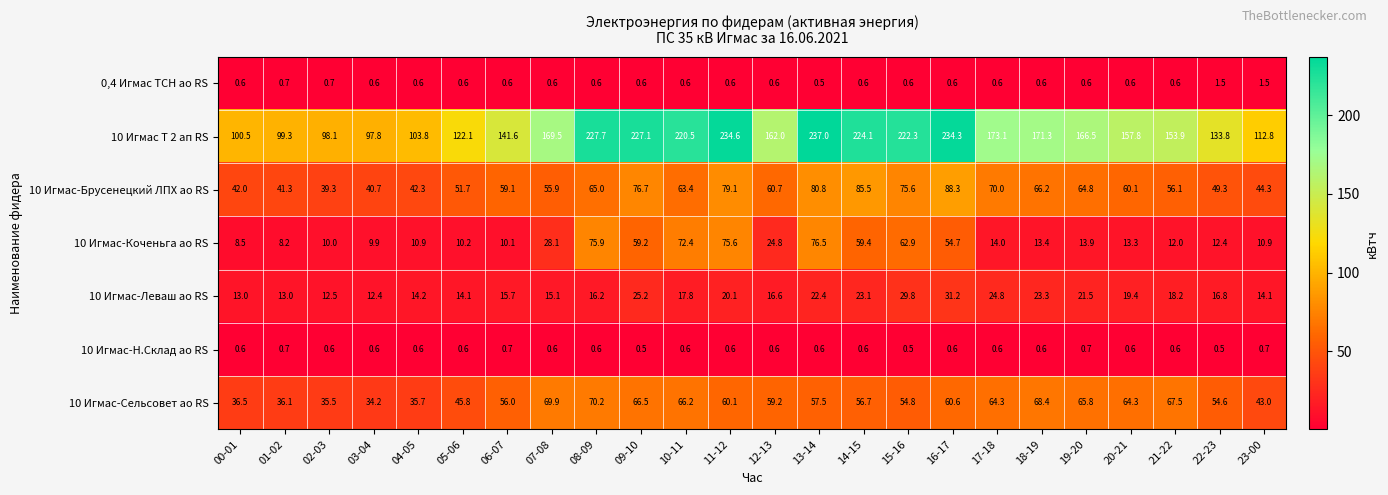

Is it true that 0,4 Игмас ТСН ао RS equals 0.2 at 09-10?

False